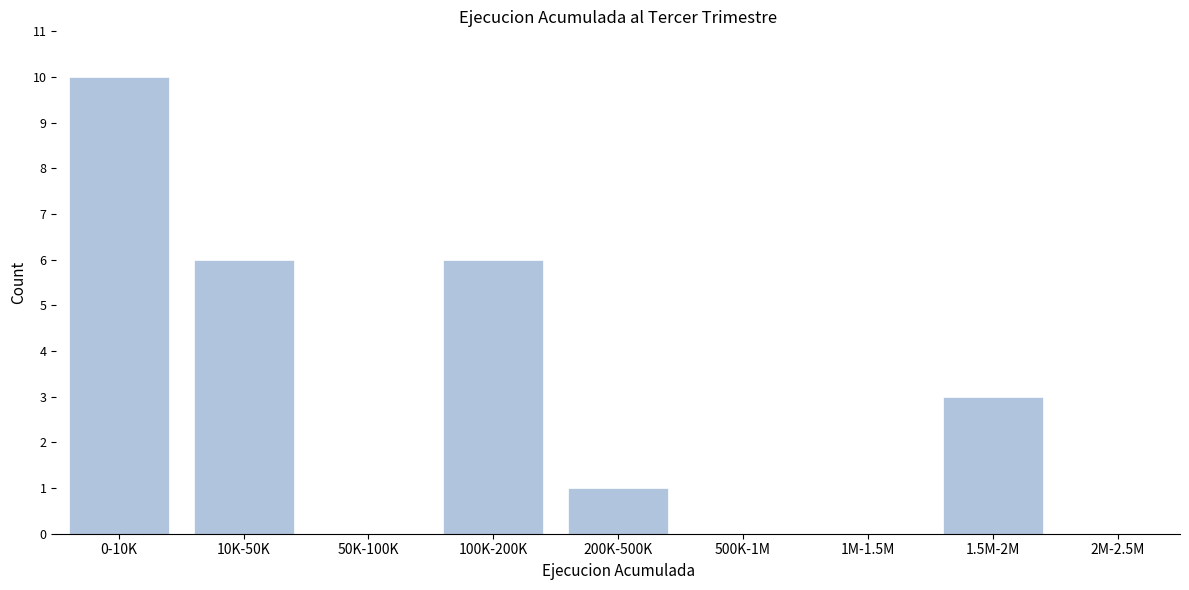

Reading left to right, transcribe all the data shown in this chart.

0-10K=10	10K-50K=6	50K-100K=0	100K-200K=6	200K-500K=1	500K-1M=0	1M-1.5M=0	1.5M-2M=3	2M-2.5M=0